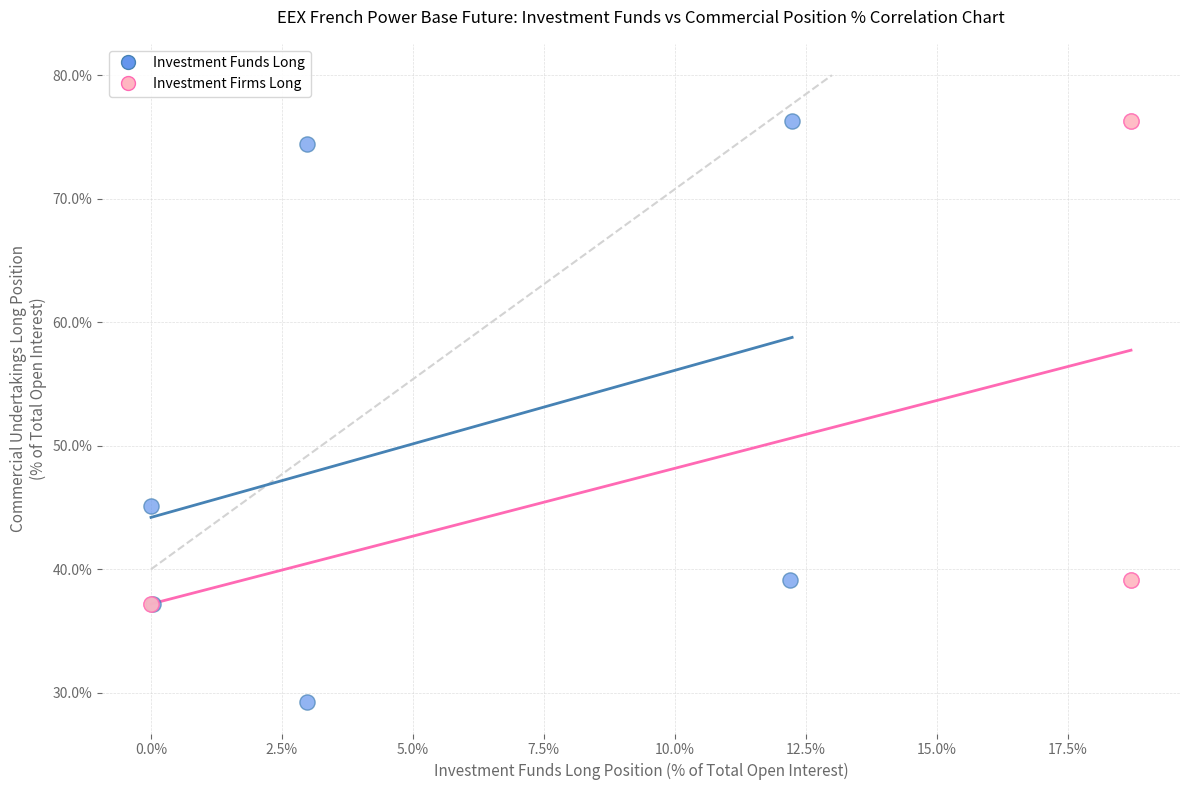

What are all the series names shown in the legend?

Investment Funds Long, Investment Firms Long